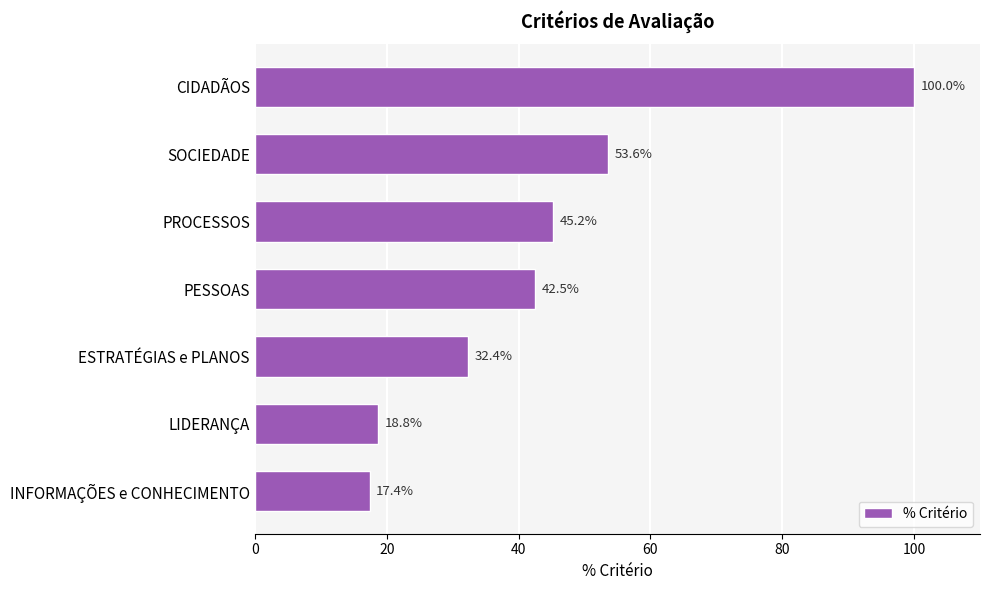

What is the difference between the maximum and minimum values?

82.6